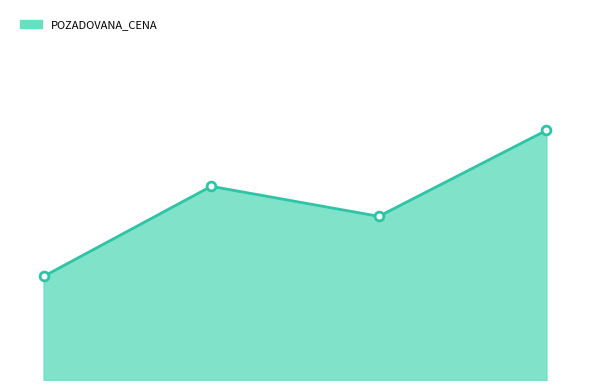

Is this an area chart (filled region under the line)?

Yes